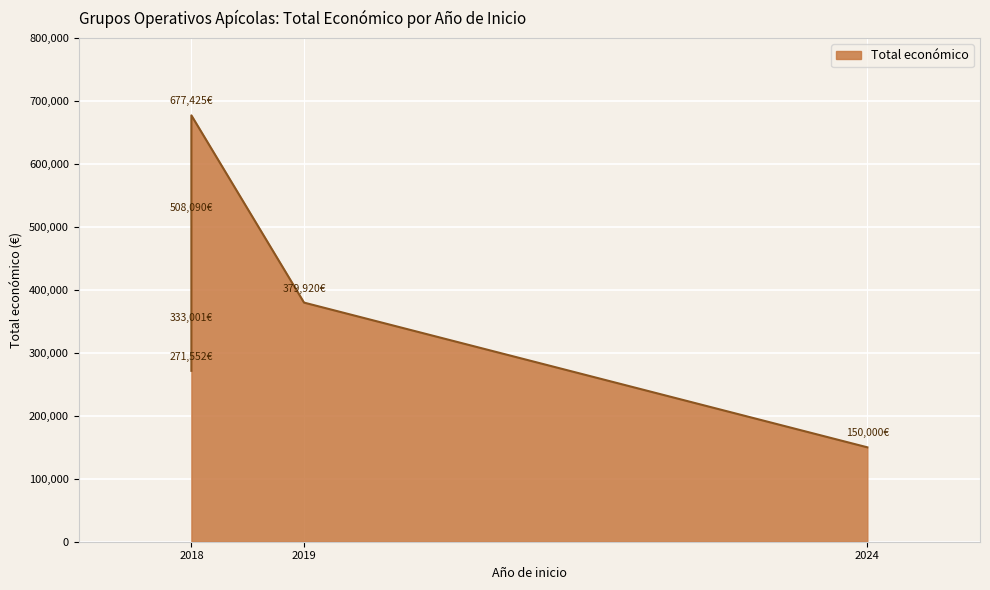

What is the minimum value shown in the chart?

150000